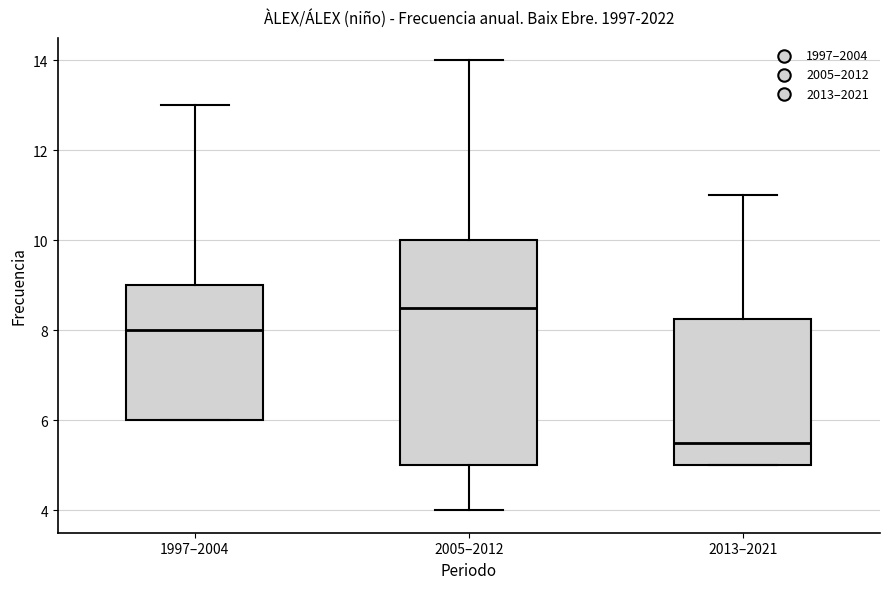

Where does the median line of the box for 2005–2012 sit on the y-axis? The values are not printed on the chart, so give them approximately, as read against the axis.

8.6